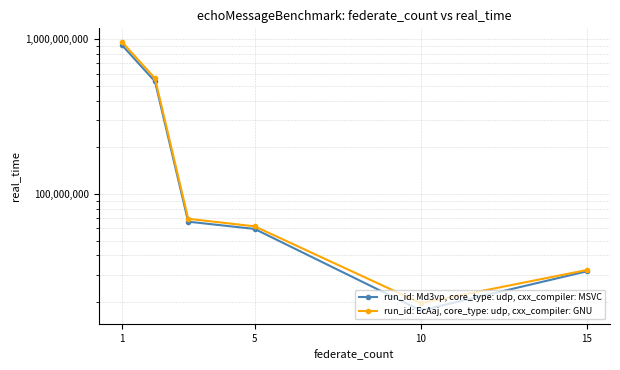

What is the value of the Бюджет 2019 год point at the 5th from the left?

19686600